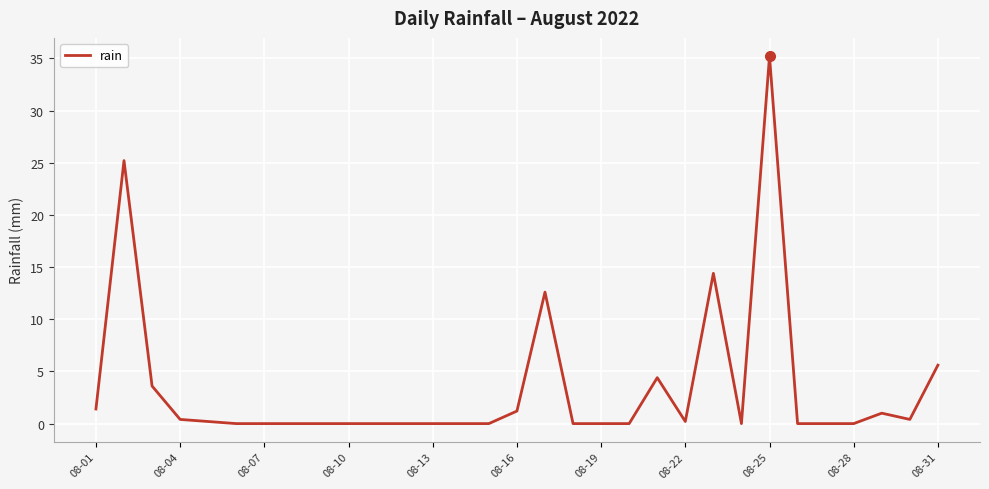

What is the difference between the maximum and minimum values?

35.2